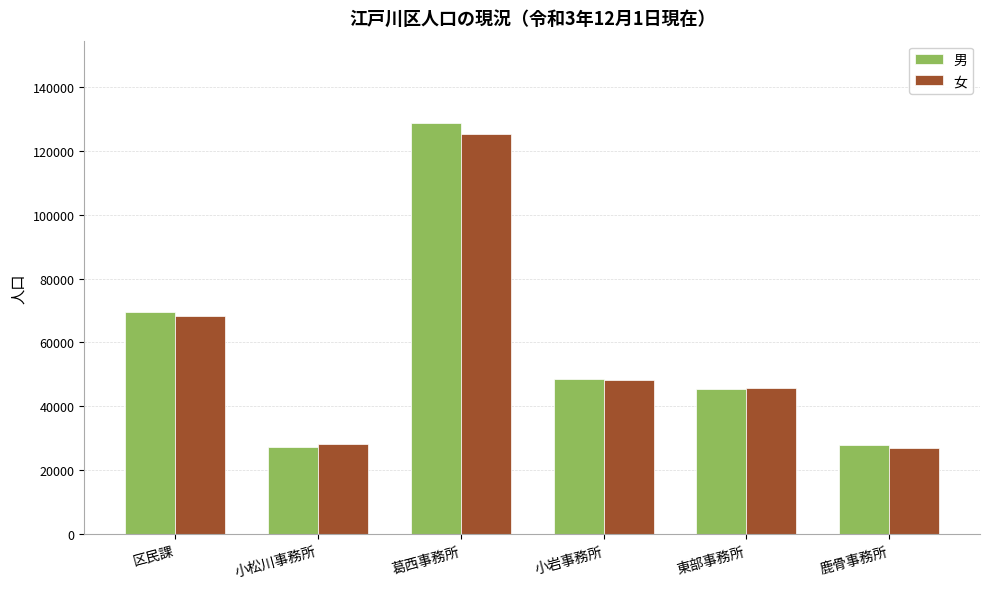

The value of 男 at 東部事務所 is 45522. True or false?

True